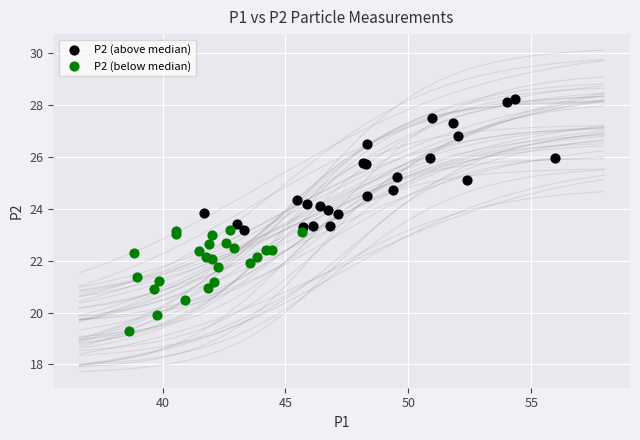

Which series has the widest spread of Y values?

P2 (above median)